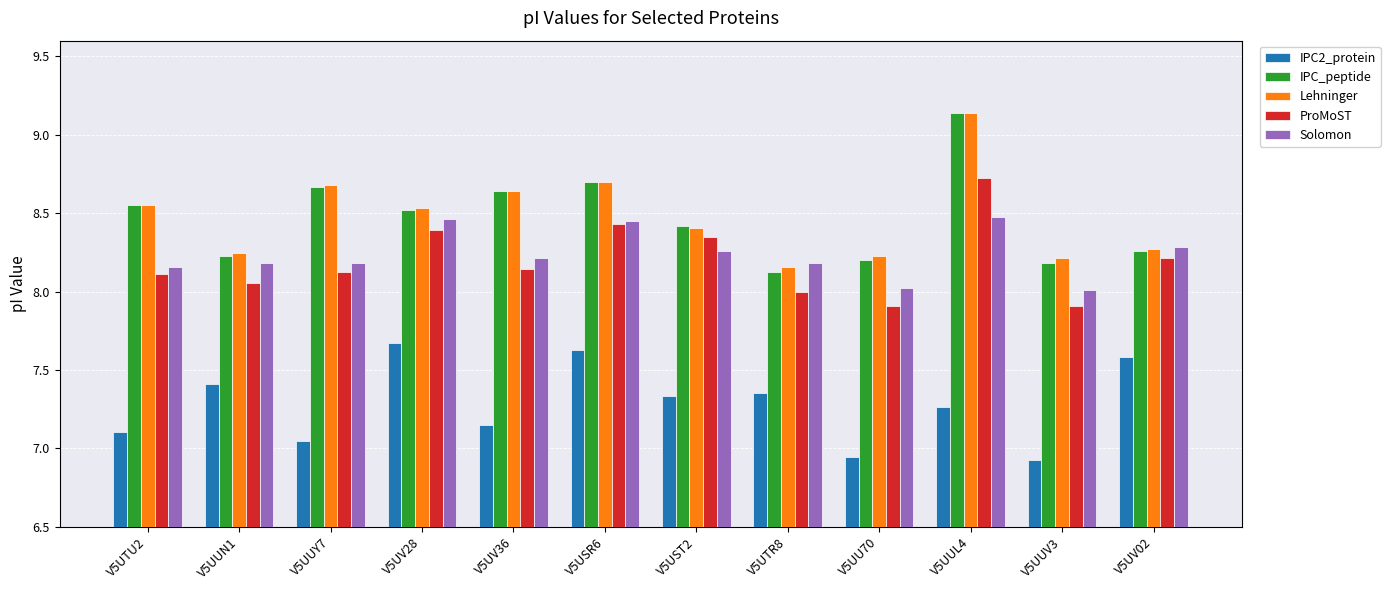

What is the total value across all series at V5UST2?

40.8